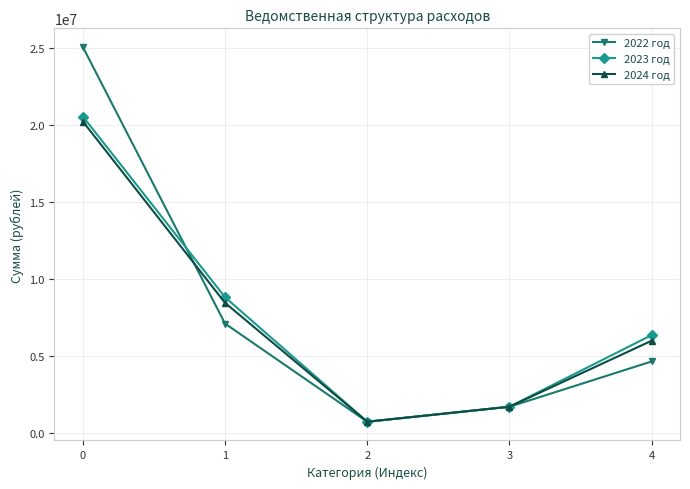

Is it true that 2022 год equals 742325 at 2?

True